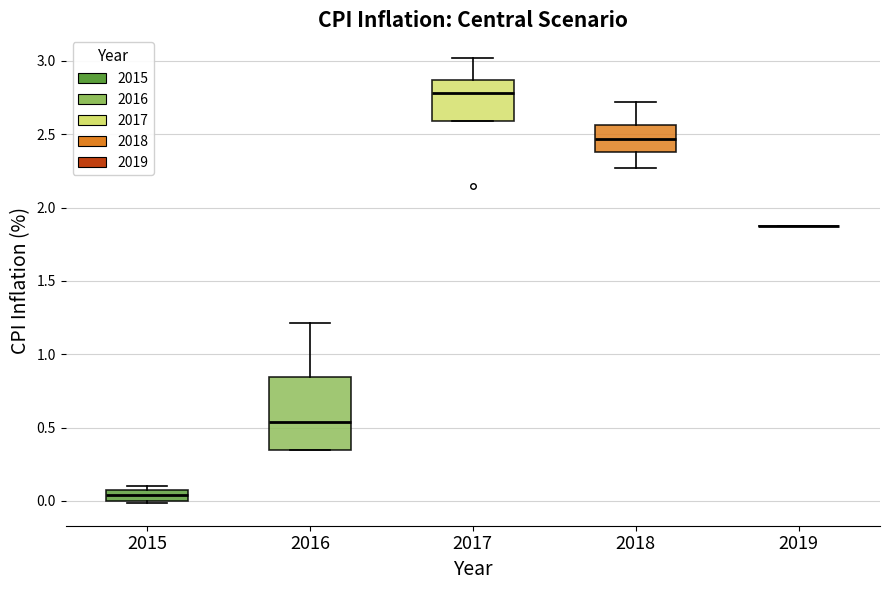

Which box is the tallest, from its lower edge to its upper edge?

2016